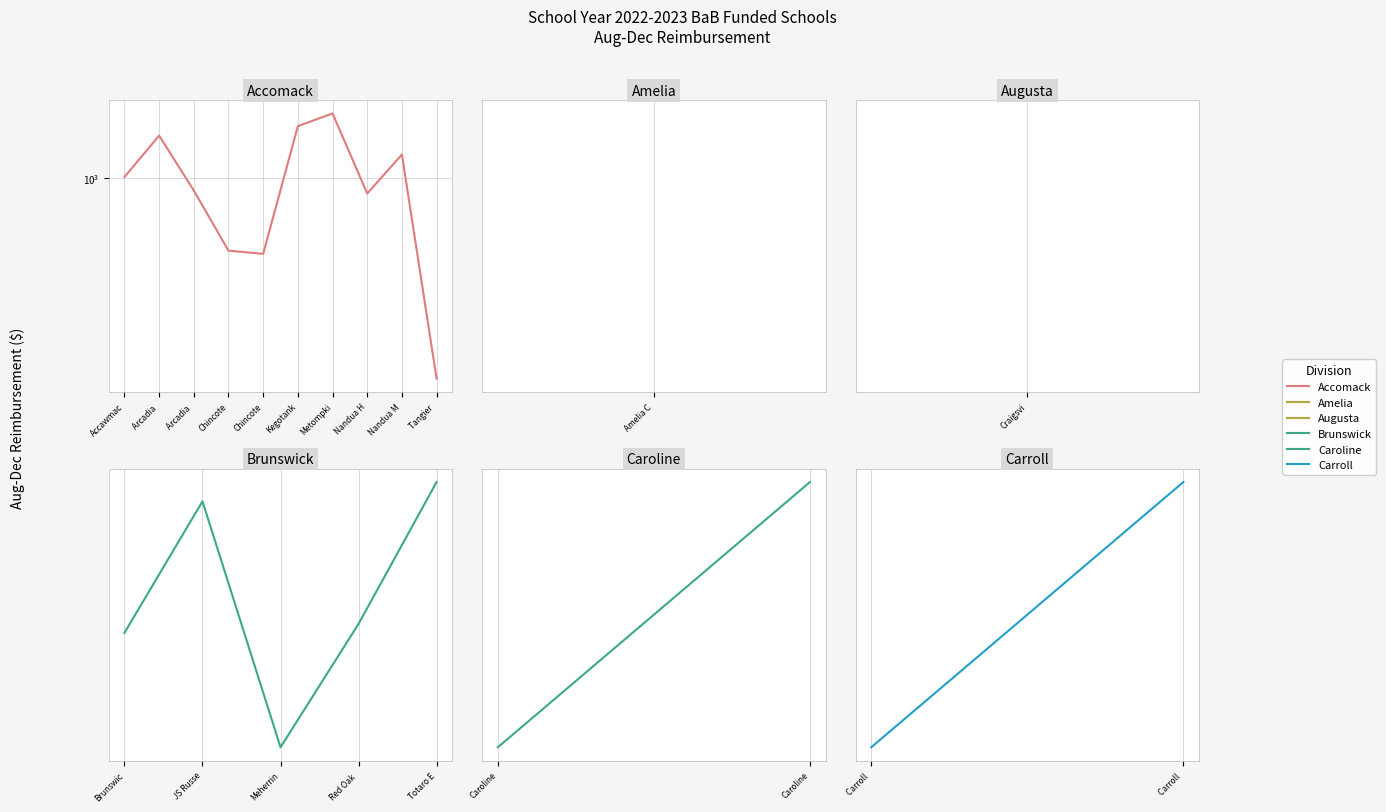

Where is the first local maximum?

1